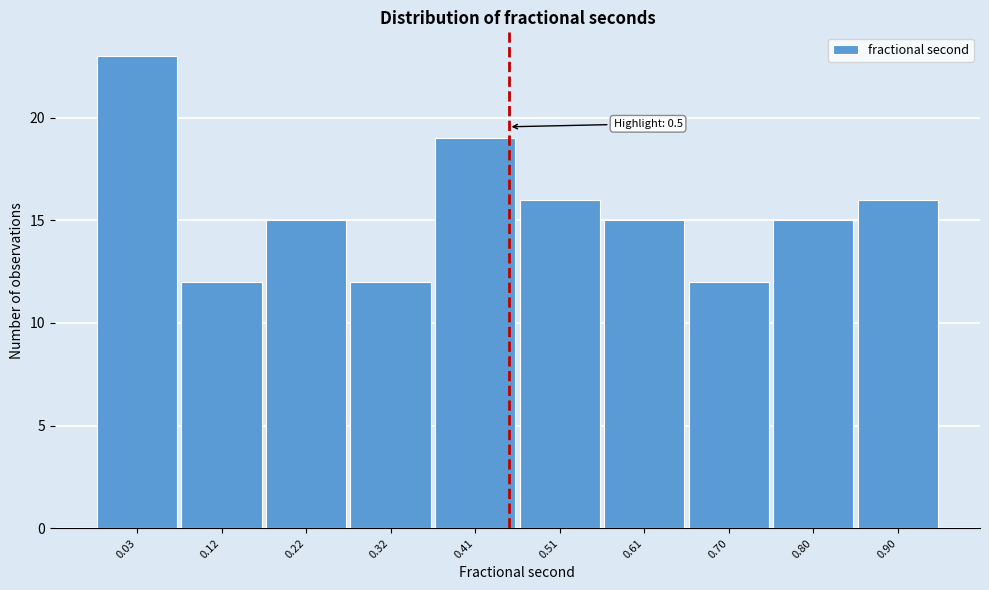

Reading left to right, what are all the values shown in this chart?

0.03=23	0.12=12	0.22=15	0.32=12	0.41=19	0.51=16	0.61=15	0.70=12	0.80=15	0.90=16